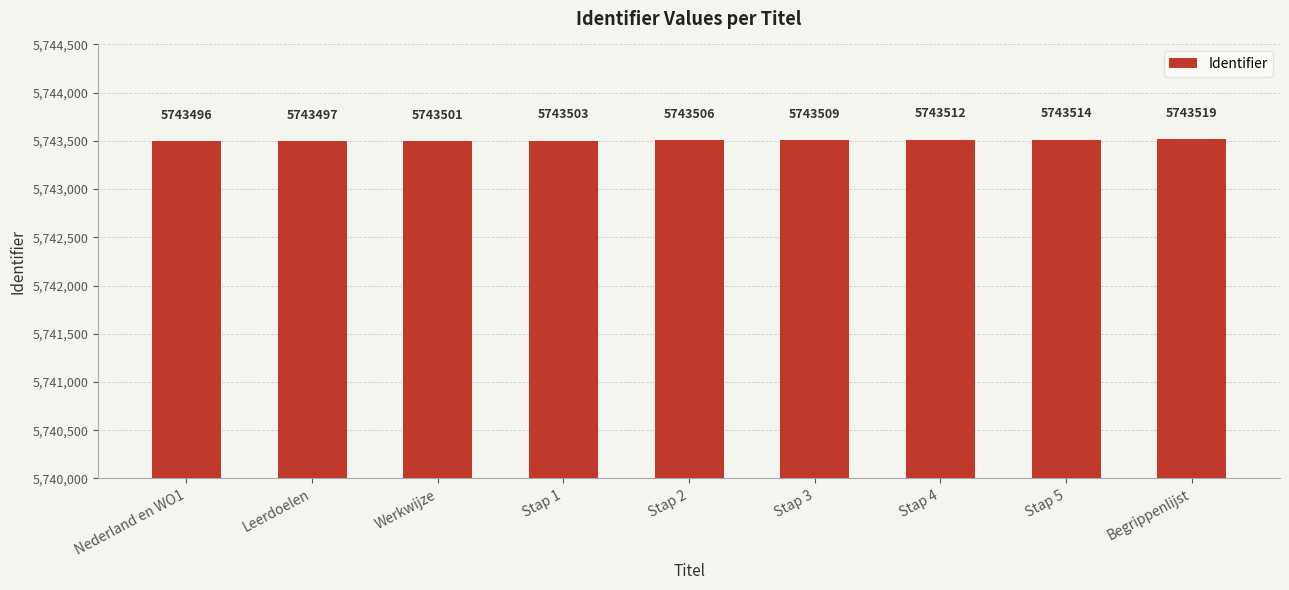

Reading left to right, what are all the values shown in this chart?

Nederland en WO1=5743496	Leerdoelen=5743497	Werkwijze=5743501	Stap 1=5743503	Stap 2=5743506	Stap 3=5743509	Stap 4=5743512	Stap 5=5743514	Begrippenlijst=5743519